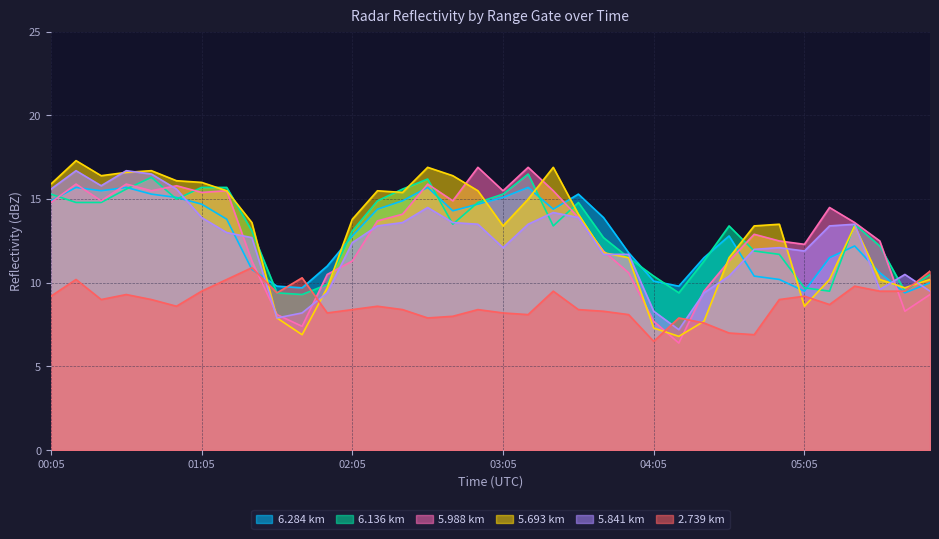

How many lines are shown in the chart?

6